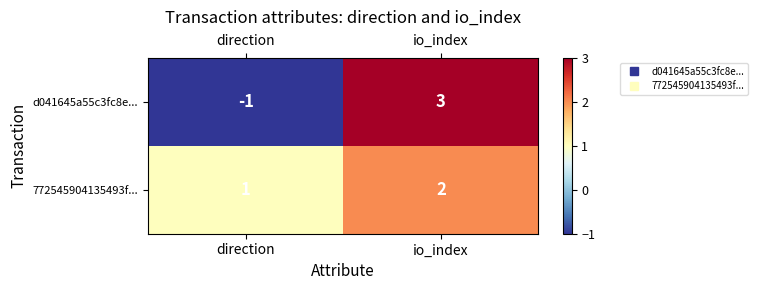

What is the approximate value of d041645a55c3fc8e... at io_index?

3